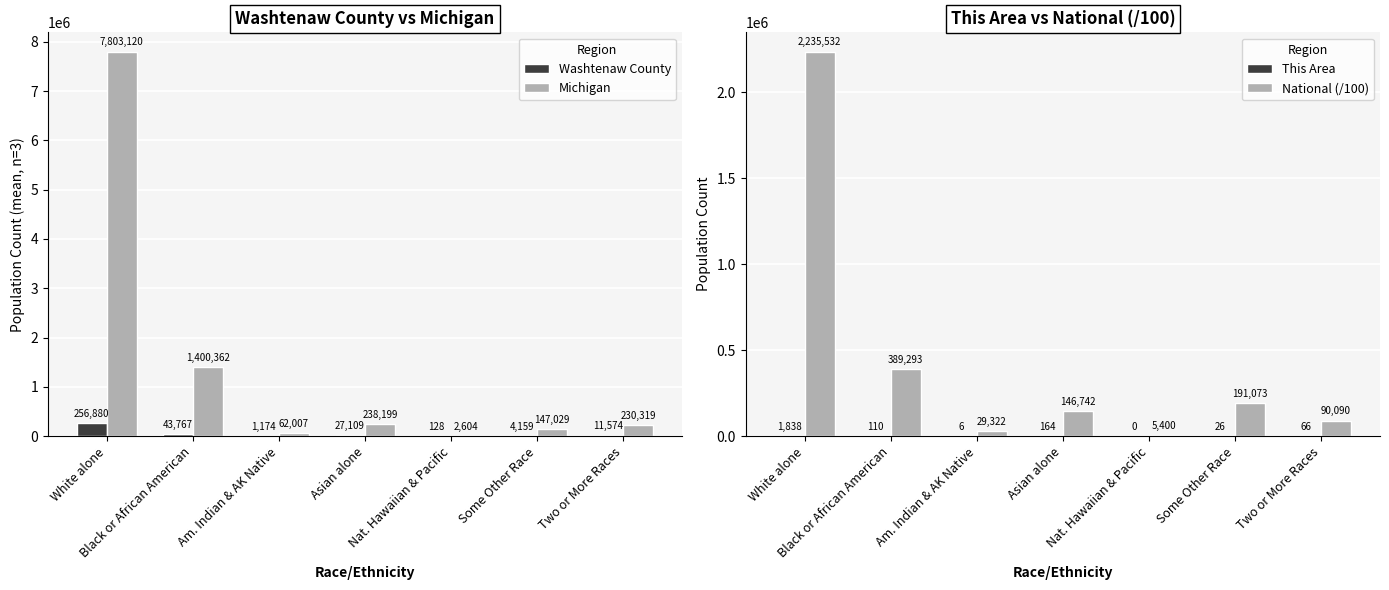

How many bars are there in each group?

4